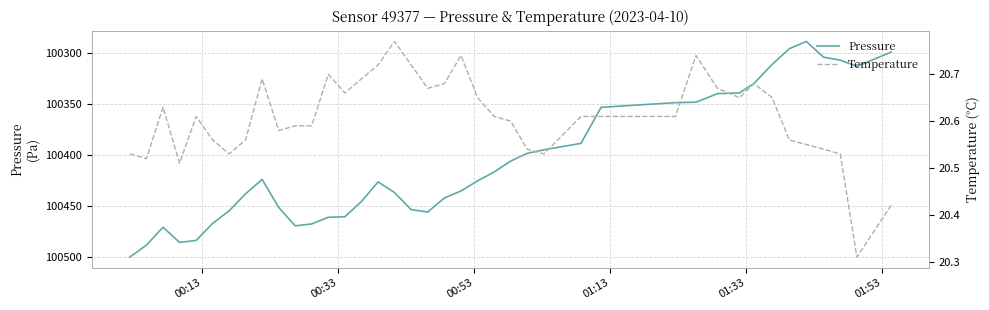

Which series has the widest spread of values?

Pressure